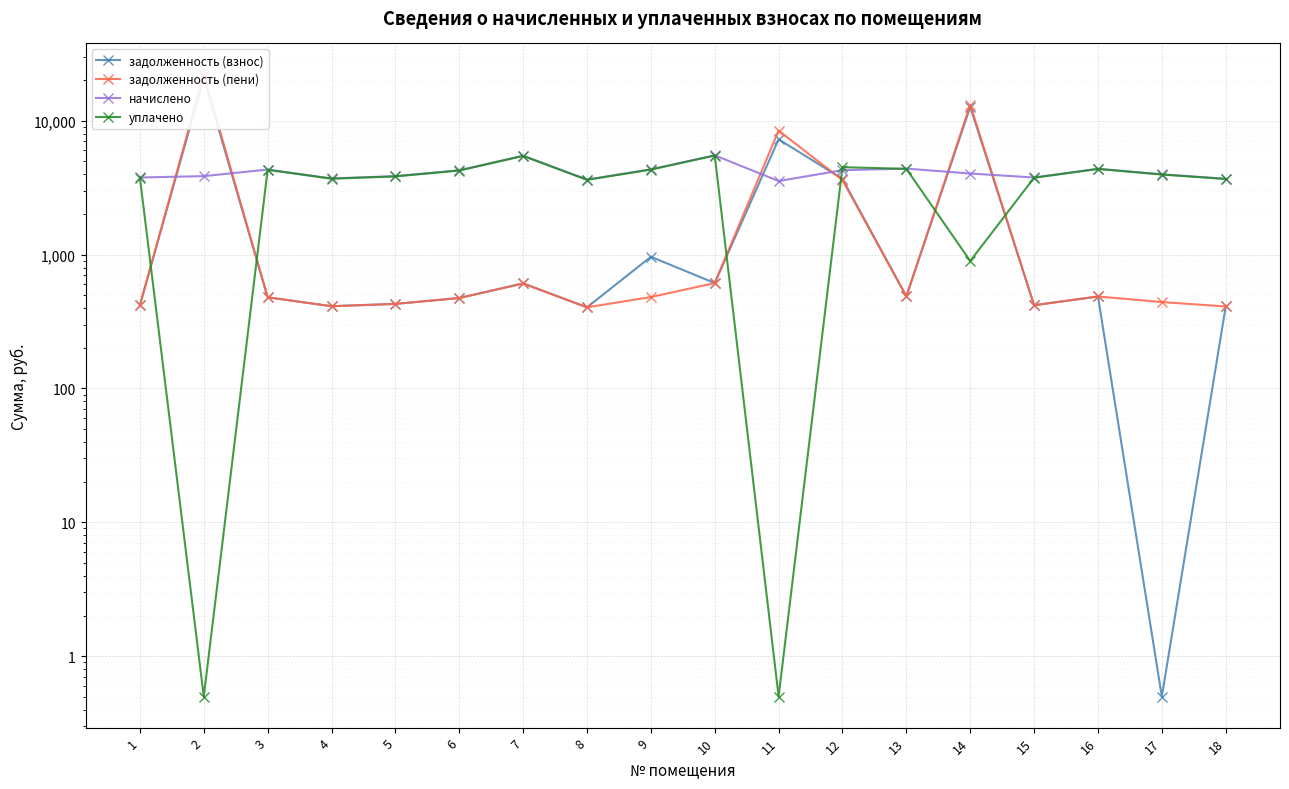

Is it true that уплачено equals 5492.8 at 10?

True